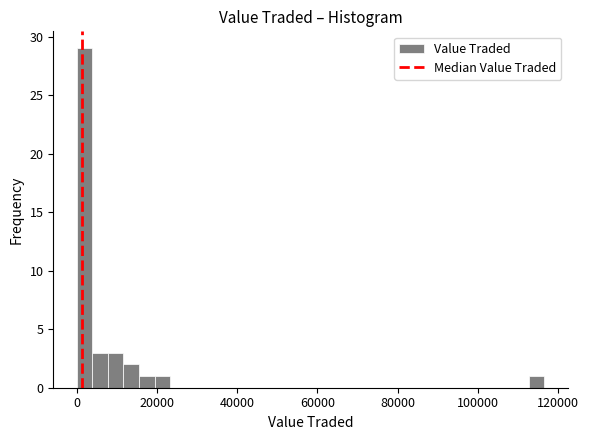

Read against the x-axis, roughly where is the centre of the tallest bar?

2000